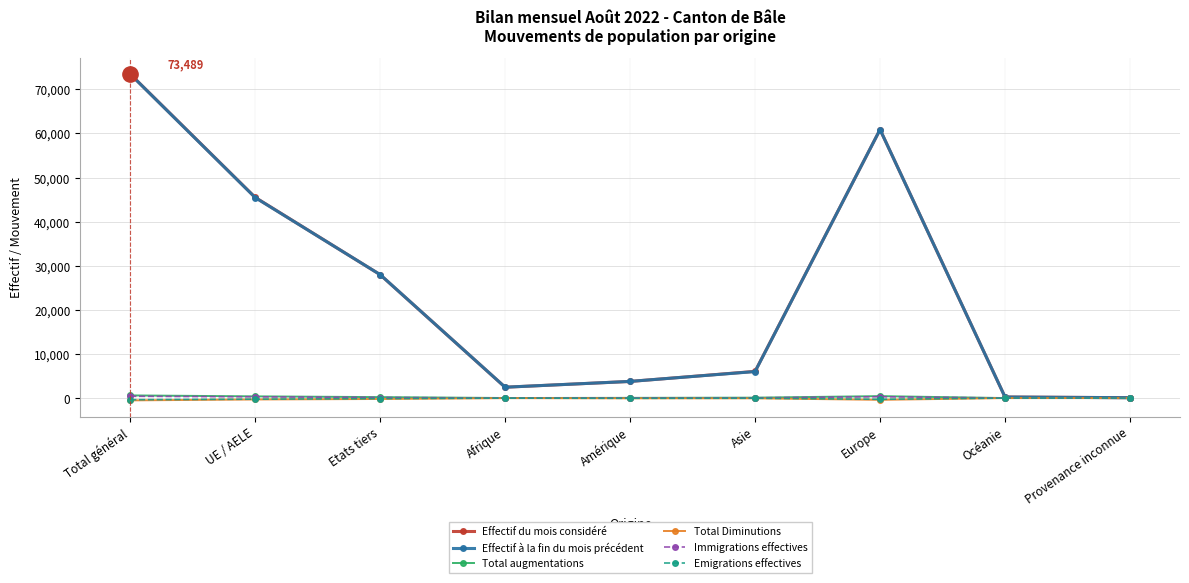

How many categories are shown in the chart?

9